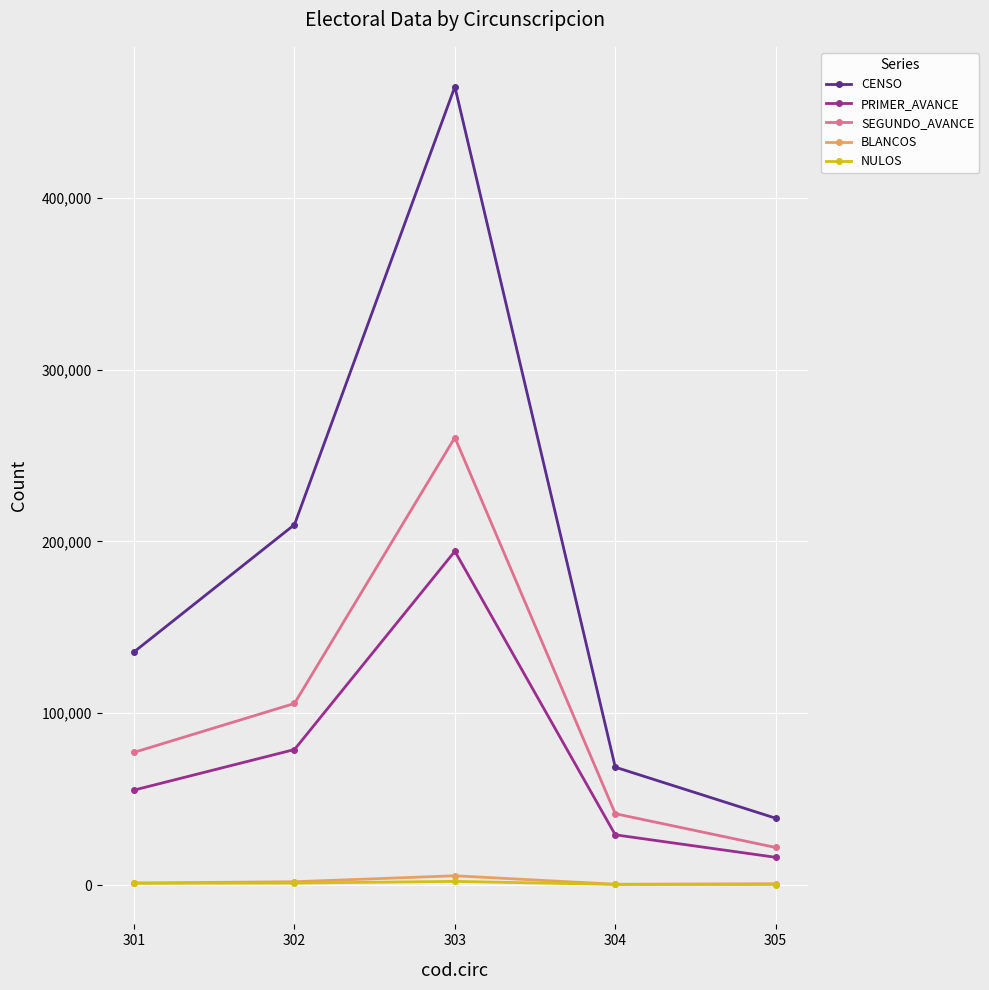

Which series has the largest total across all categories?

CENSO